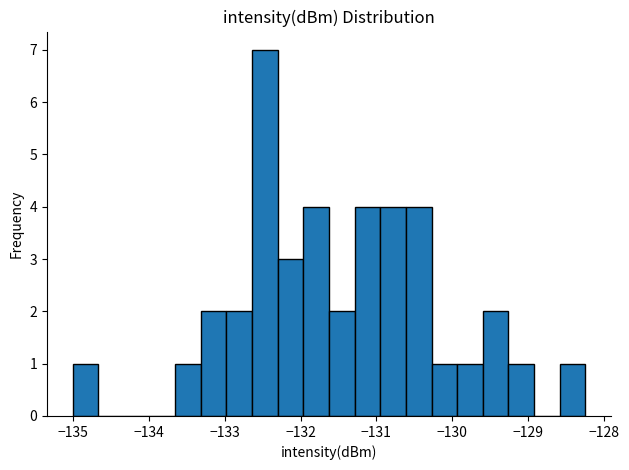

Around what value on the x-axis is the tallest bar? Give the approximate position of its centre, as read against the axis.

-132.5